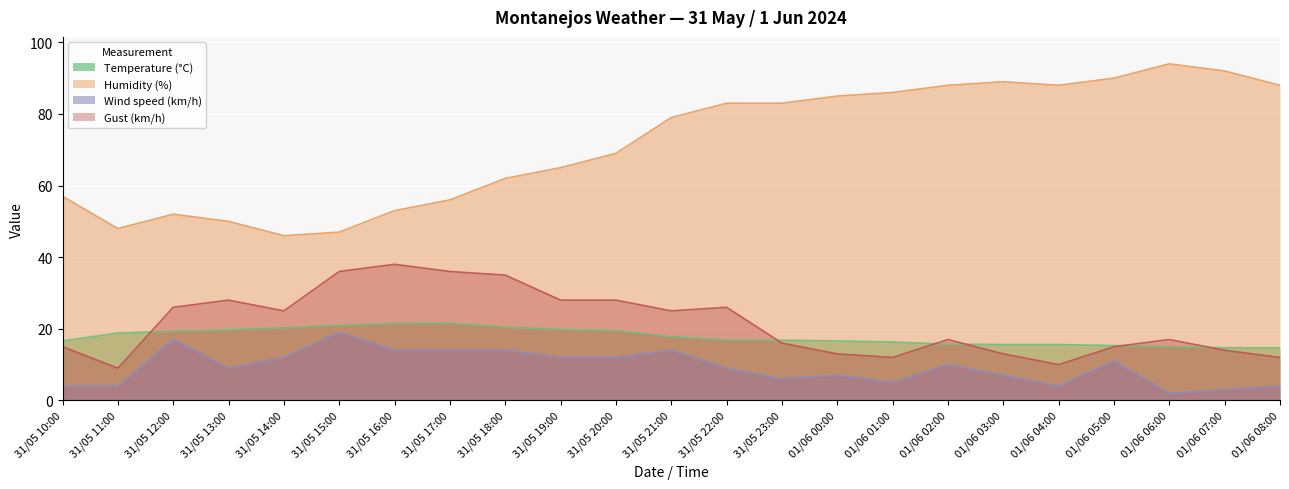

Between 31/05 10:00 and 31/05 18:00, which series saw the biggest shift?

Gust (km/h)